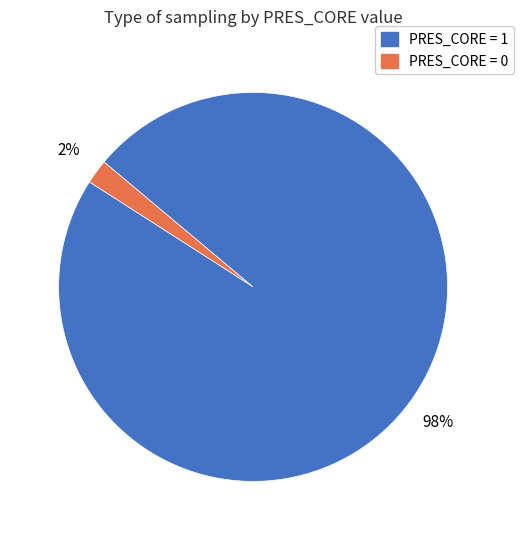

Is there any slice that represents more than half of the pie?

Yes